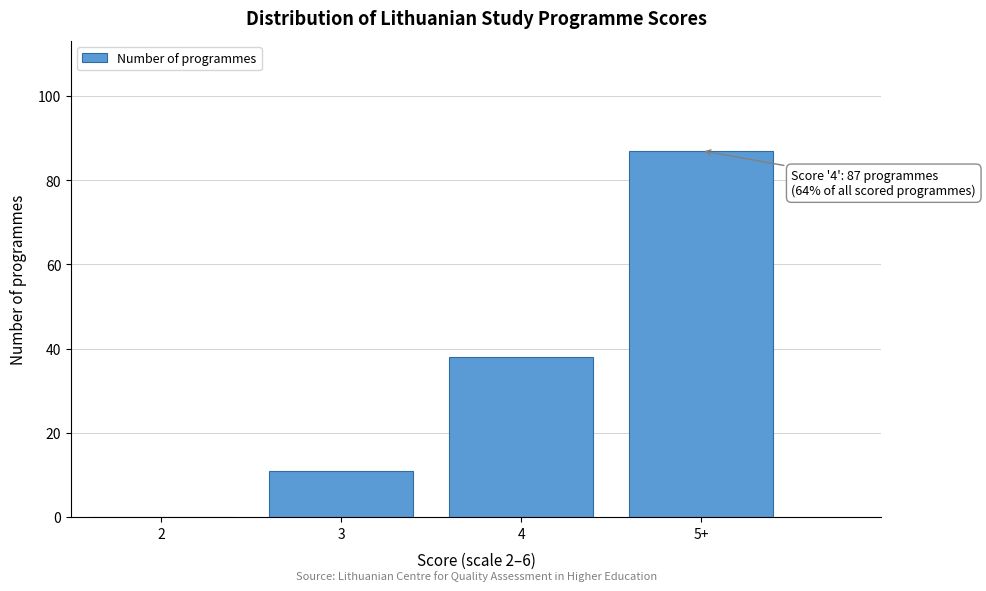

Reading right to left, extract all data points from this chart.

5+=87	4=38	3=11	2=0